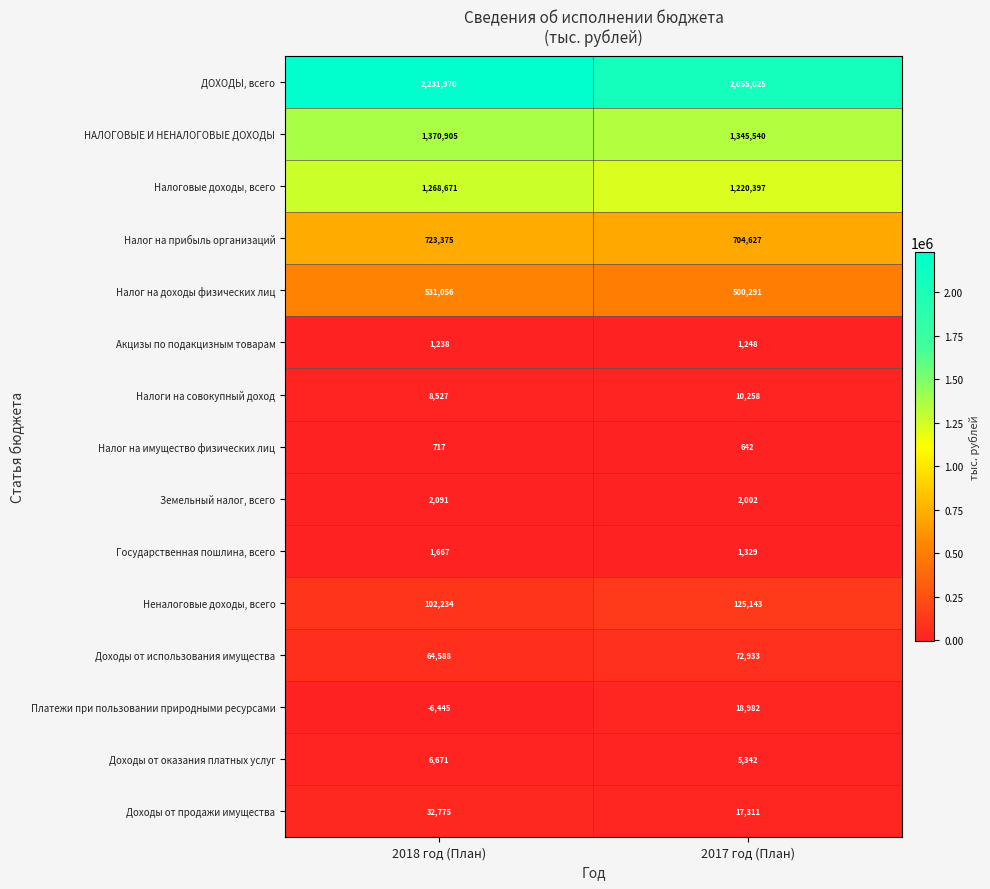

Reading right to left, list all the values displayed in this chart.

ДОХОДЫ, всего: 2017 год (План)=2055025	2018 год (План)=2231970
НАЛОГОВЫЕ И НЕНАЛОГОВЫЕ ДОХОДЫ: 2017 год (План)=1345540	2018 год (План)=1370905
Налоговые доходы, всего: 2017 год (План)=1220397	2018 год (План)=1268671
Налог на прибыль организаций: 2017 год (План)=704627	2018 год (План)=723375
Налог на доходы физических лиц: 2017 год (План)=500291	2018 год (План)=531056
Акцизы по подакцизным товарам: 2017 год (План)=1248	2018 год (План)=1238
Налоги на совокупный доход: 2017 год (План)=10258	2018 год (План)=8527
Налог на имущество физических лиц: 2017 год (План)=642	2018 год (План)=717
Земельный налог, всего: 2017 год (План)=2002	2018 год (План)=2091
Государственная пошлина, всего: 2017 год (План)=1329	2018 год (План)=1667
Неналоговые доходы, всего: 2017 год (План)=125143	2018 год (План)=102234
Доходы от использования имущества: 2017 год (План)=72933	2018 год (План)=64588
Платежи при пользовании природными ресурсами: 2017 год (План)=18982	2018 год (План)=-6445
Доходы от оказания платных услуг: 2017 год (План)=5342	2018 год (План)=6671
Доходы от продажи имущества: 2017 год (План)=17311	2018 год (План)=32775